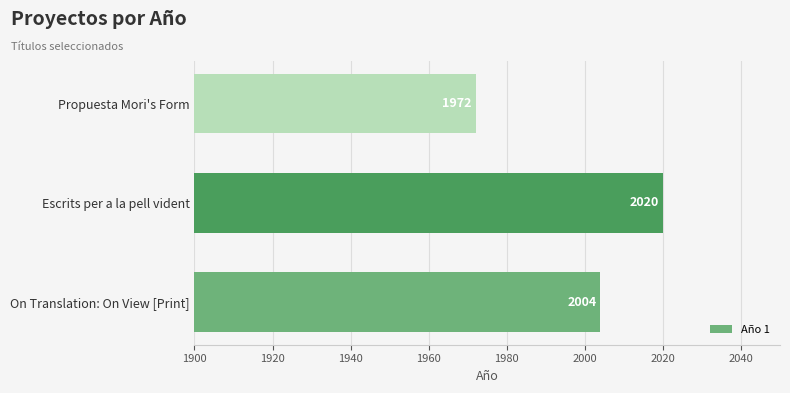

Rank the categories by value from highest to lowest.

Escrits per a la pell vident, On Translation: On View [Print], Propuesta Mori's Form